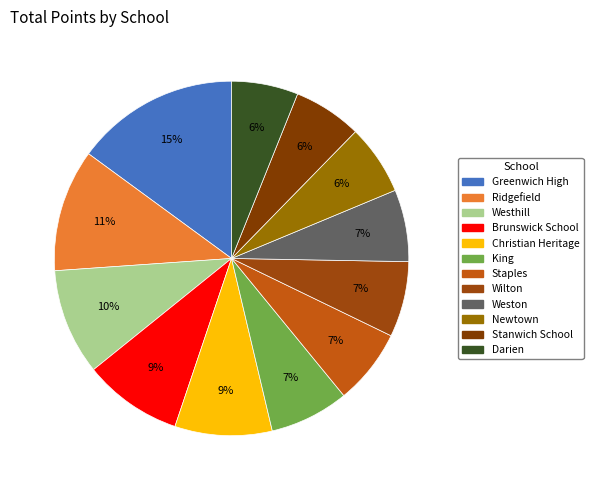

To the nearest percent, what portion does Brunswick School represent?

9%